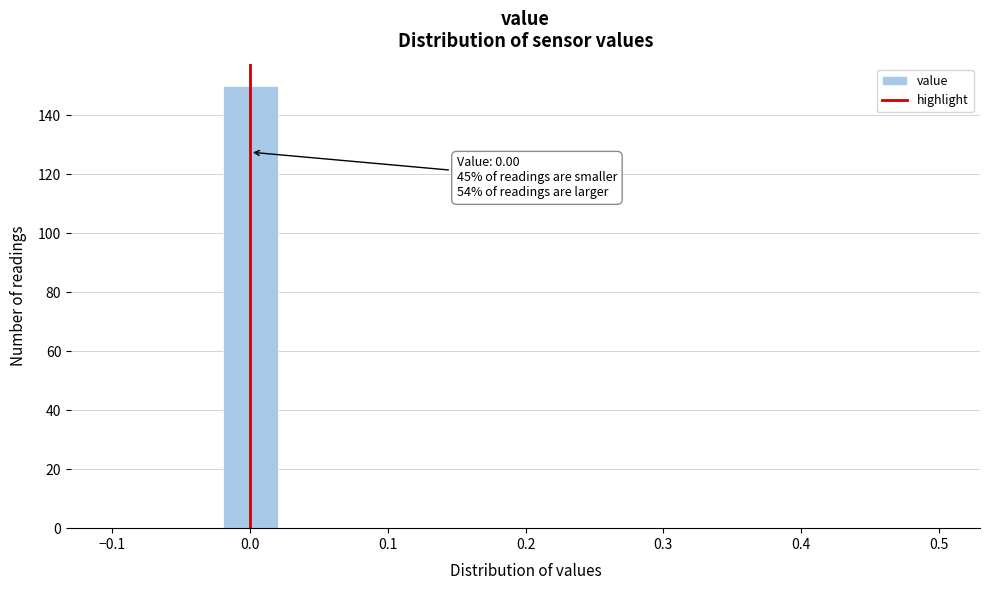

Over which range of the x-axis is the bar tallest?

-0.02 to 0.02